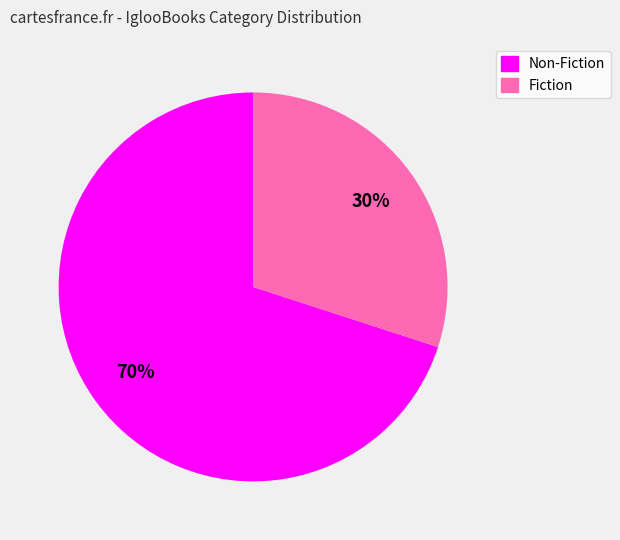

Which category accounts for the majority?

Non-Fiction